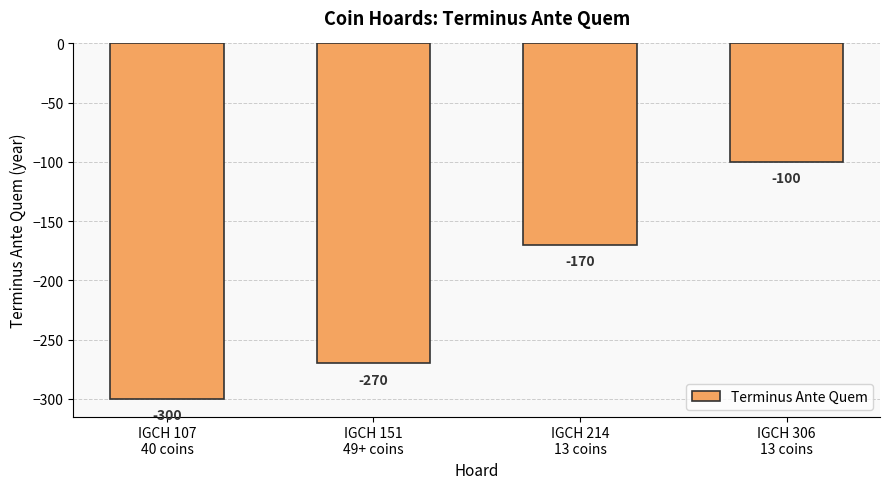

What is the sum of the values at IGCH 151
49+ coins and IGCH 306
13 coins?

-370